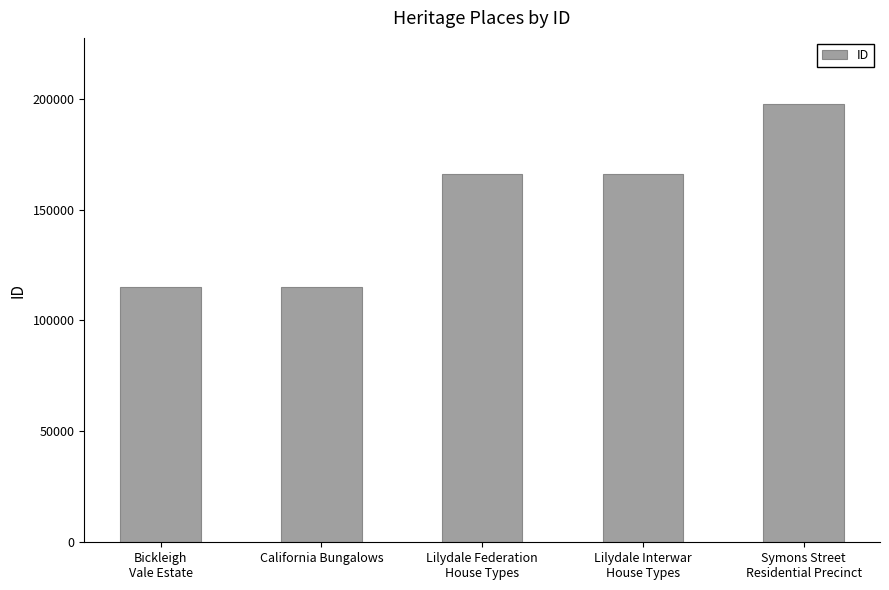

What is the smallest value displayed?

115133